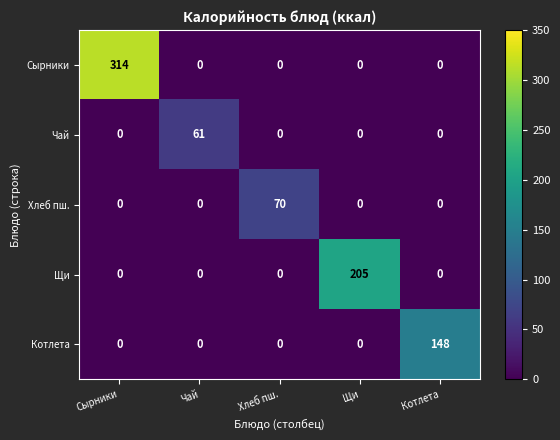

What is the difference between the maximum and minimum values in the Щи series?

205